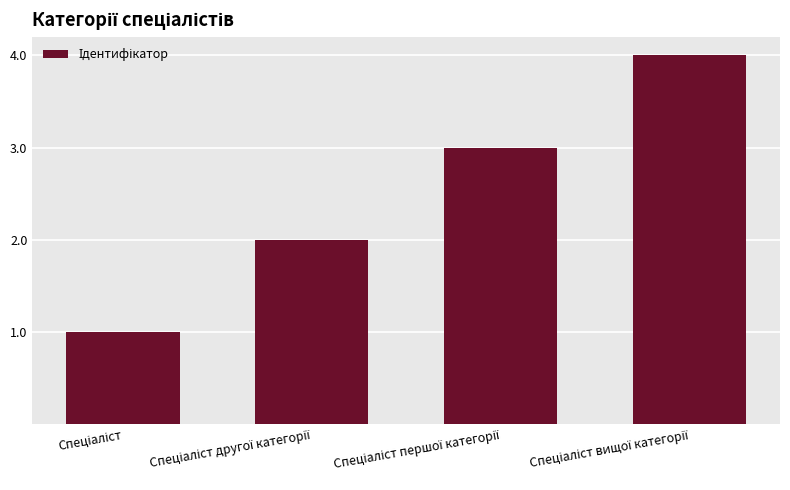

What is the minimum value shown in the chart?

1